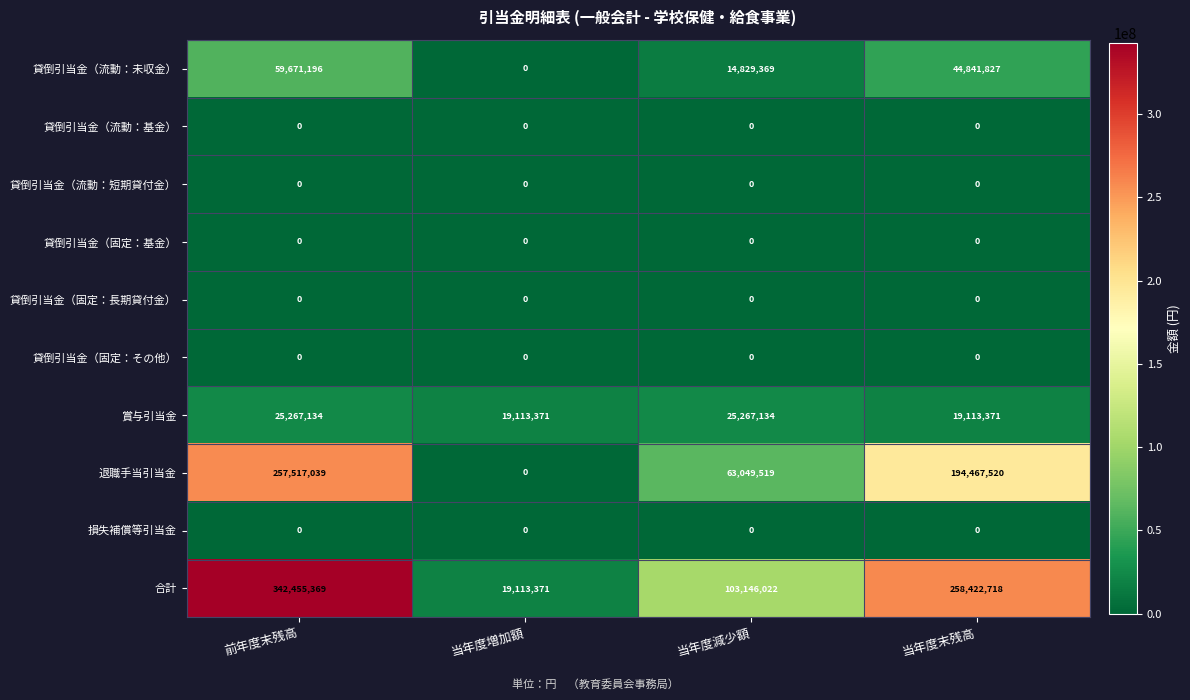

Is it true that 貸倒引当金（固定：長期貸付金） equals 0 at 前年度末残高?

True